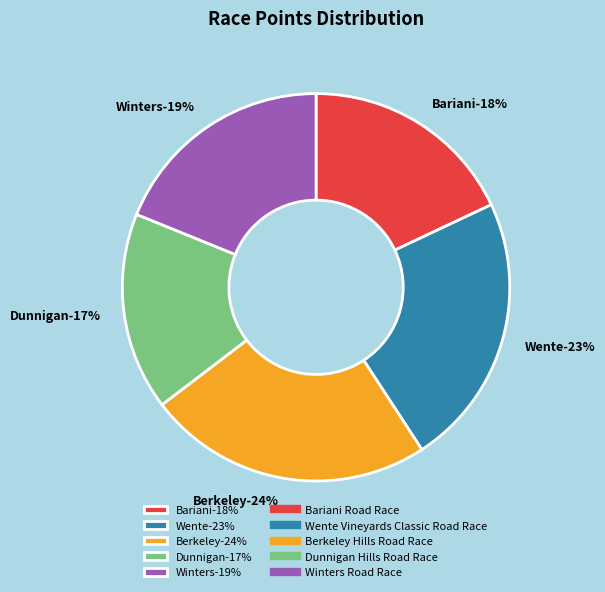

Is it true that Berkeley Hills Road Race is 10% of the pie?

False